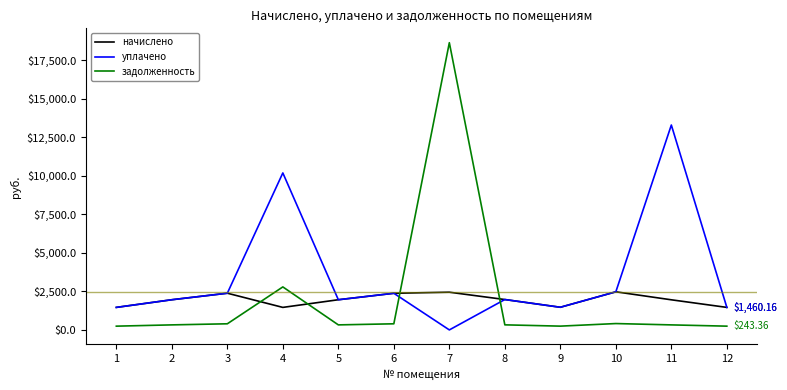

At which label does задолженность first exceed 328?

3